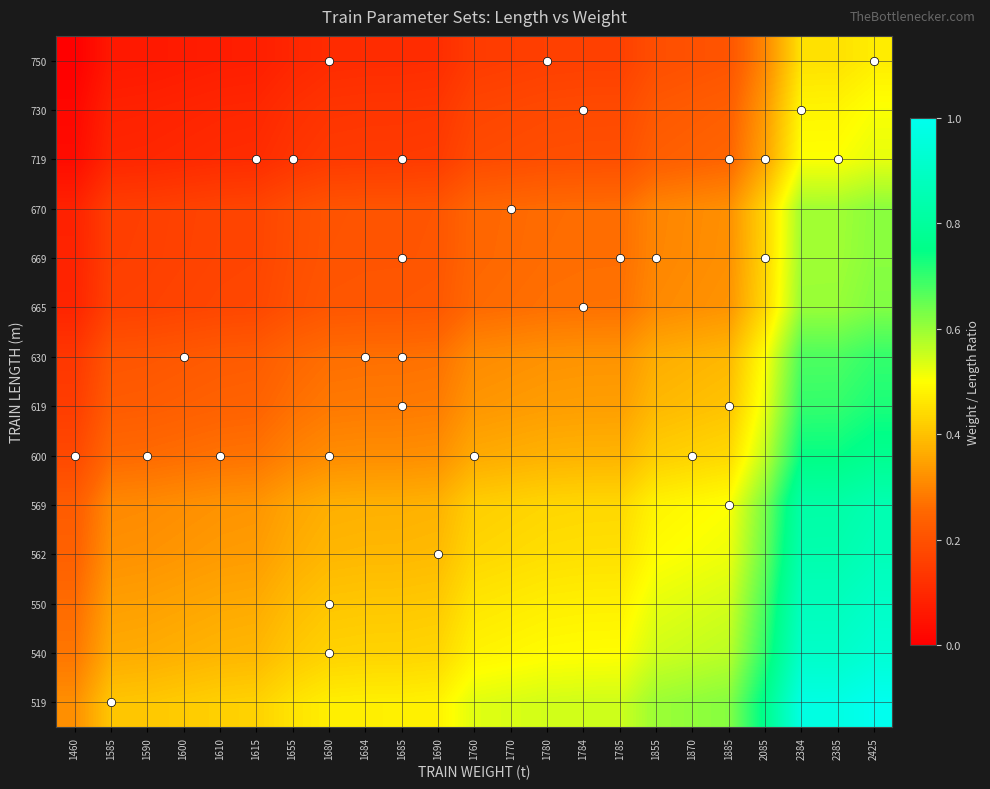

What is the total value across all series at 1610?

3.3